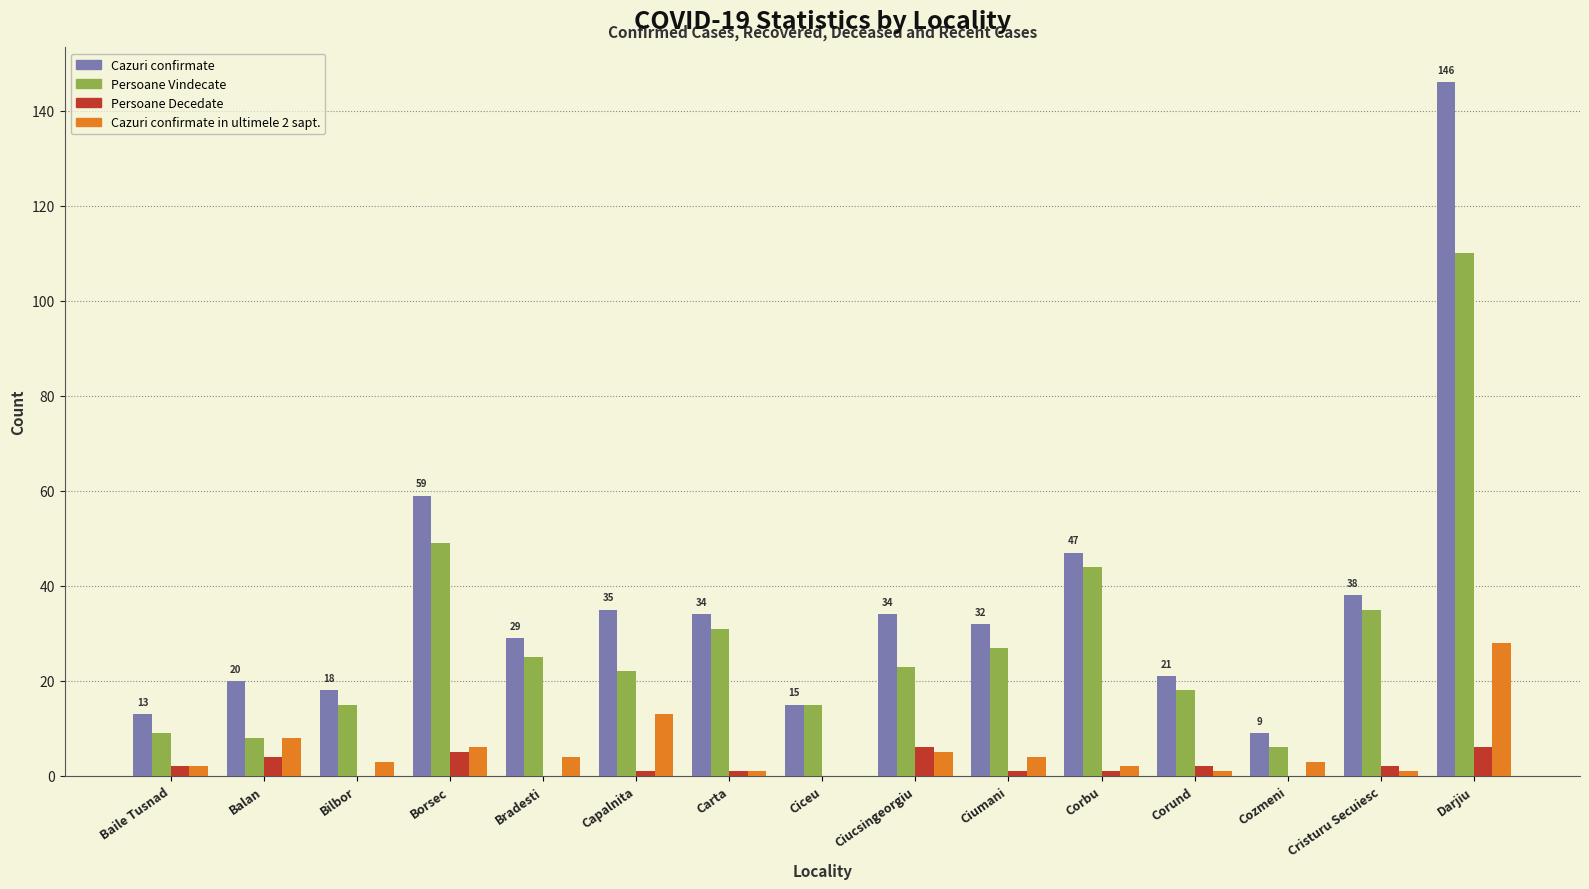

Are the bars horizontal?

No